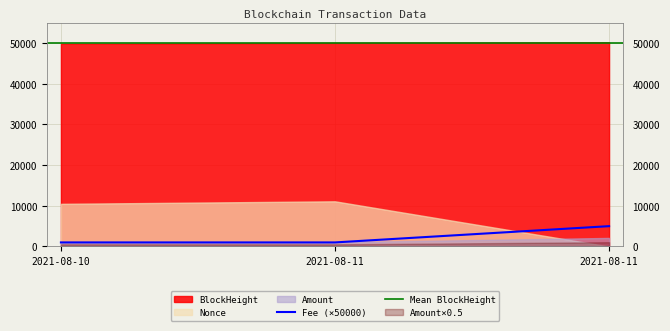

List the series in order of their peak value, lowest first.

Fee, Amount, Nonce, BlockHeight